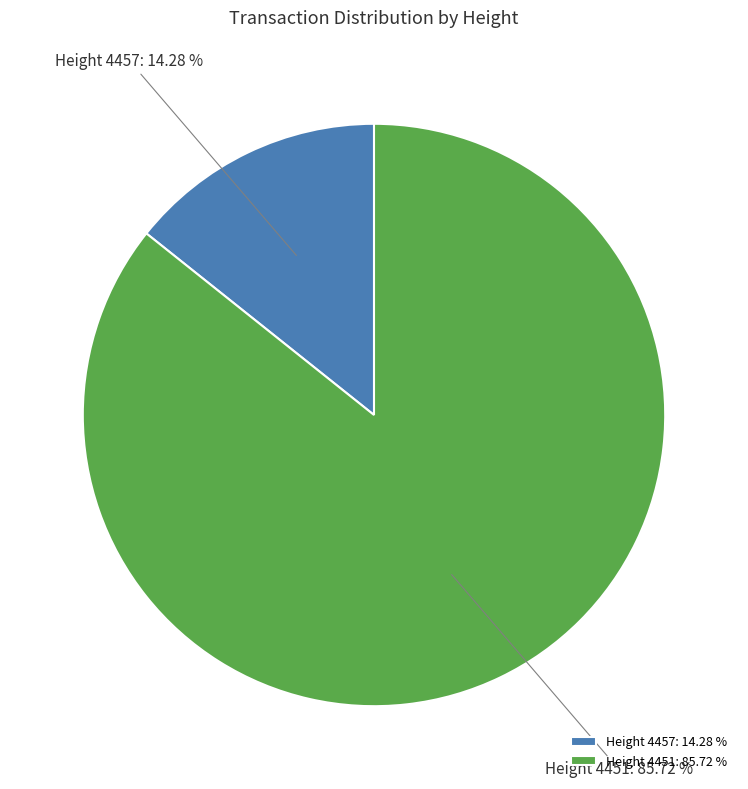

Rank the categories by value from lowest to highest.

Height 4457: 14.28 %, Height 4451: 85.72 %